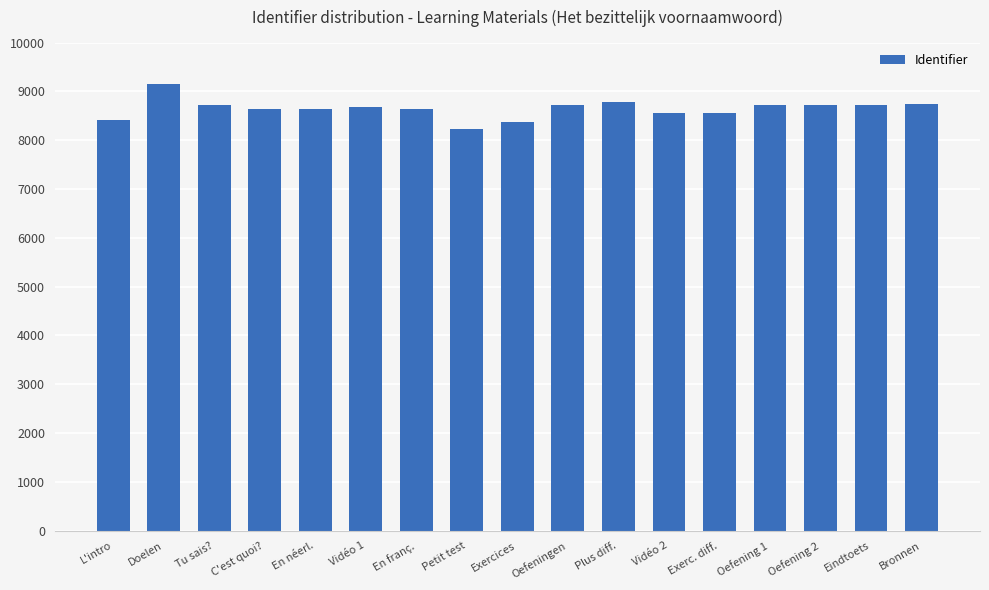

The value at C'est quoi? is 3572. True or false?

False